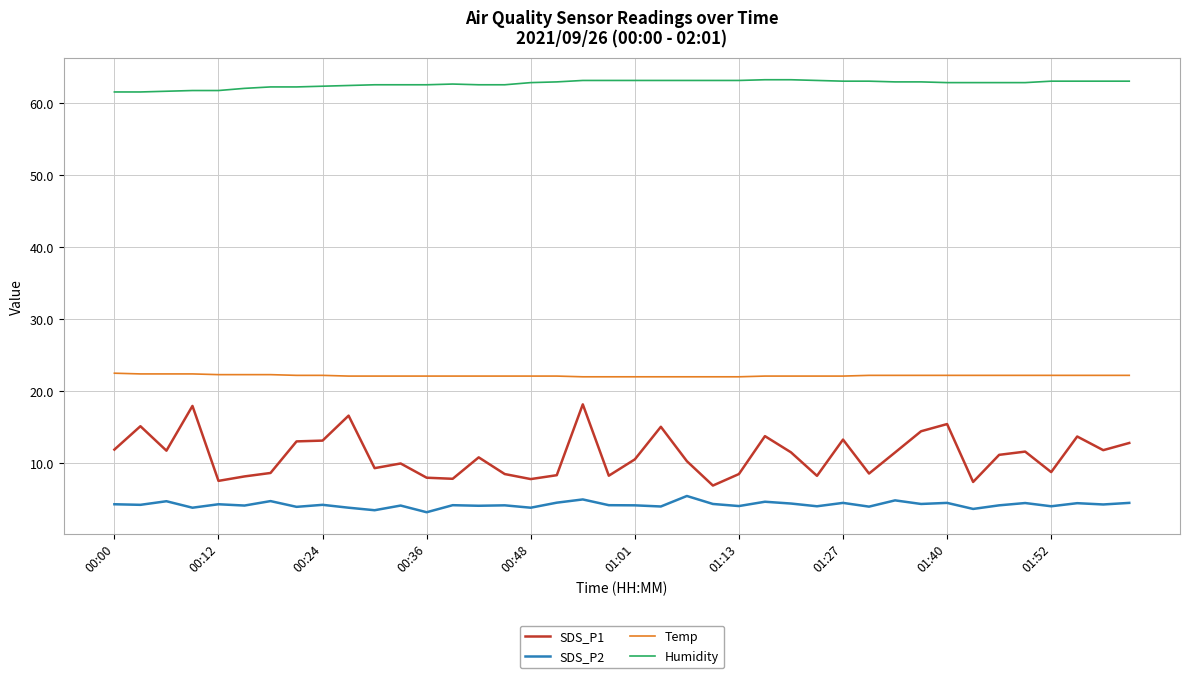

True or false: SDS_P2 and Humidity intersect in this chart.

False